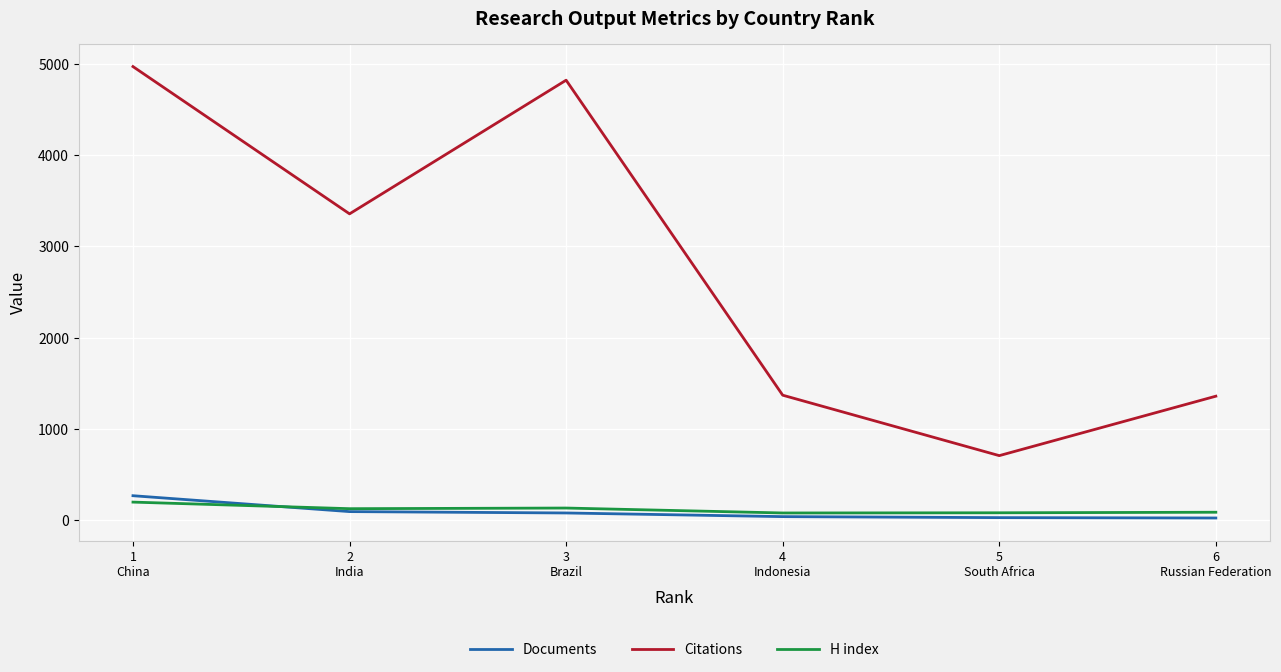

What is the highest value of the Documents series?

270